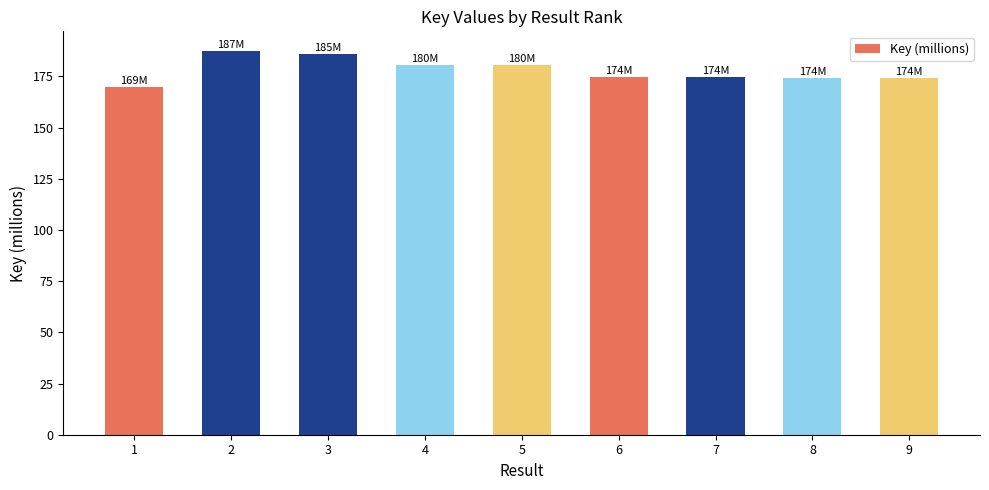

How many bars are there in total?

9